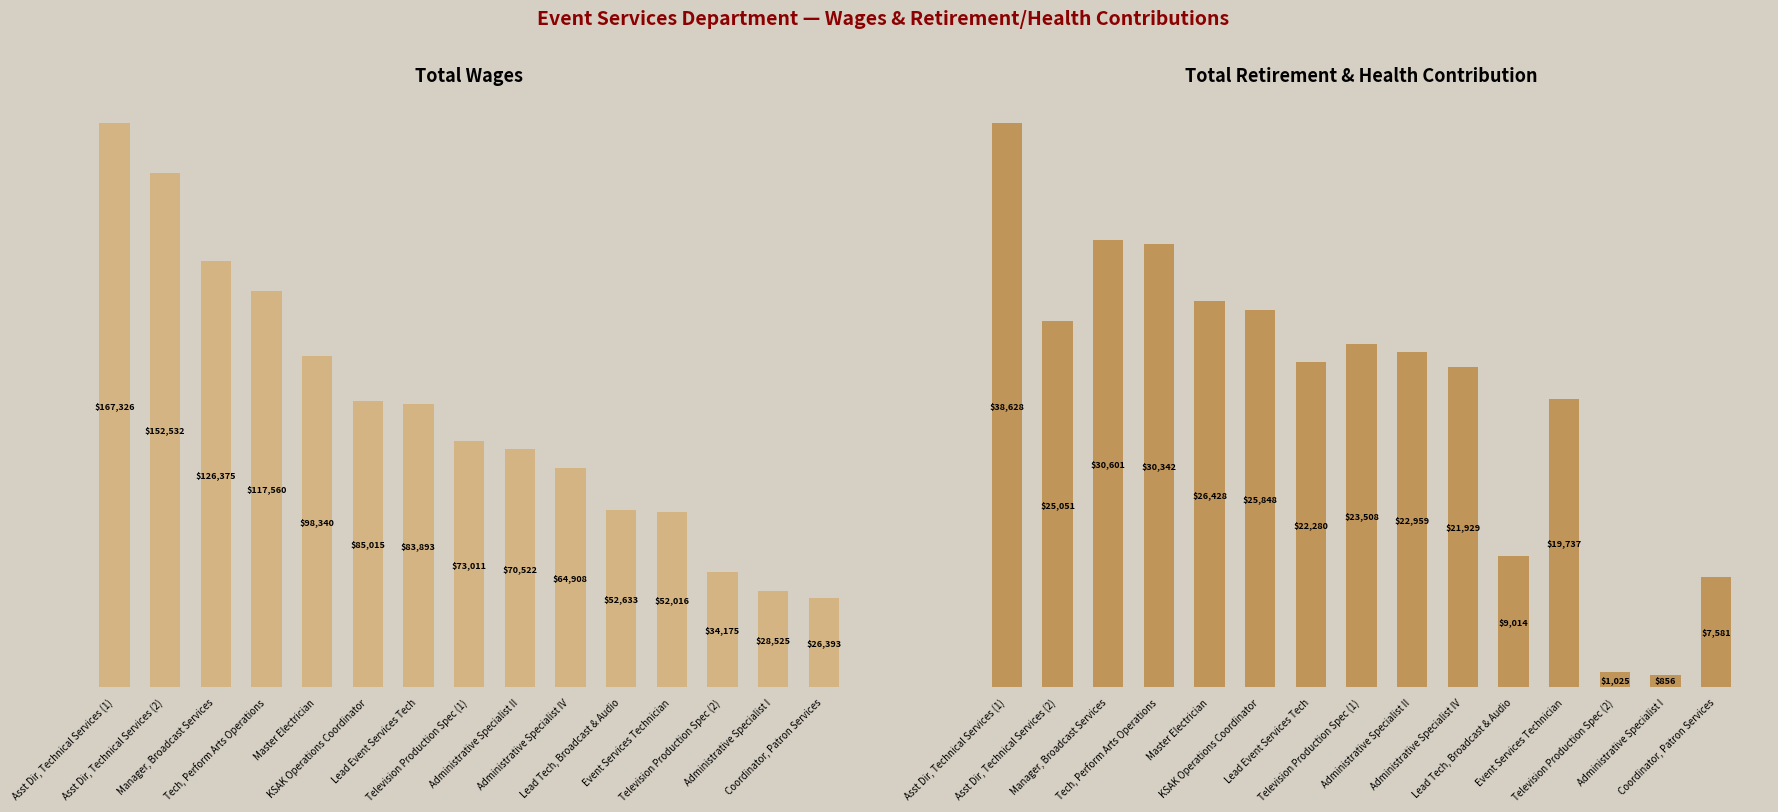

The value of Total Wages at Administrative Specialist II is 70522. True or false?

True